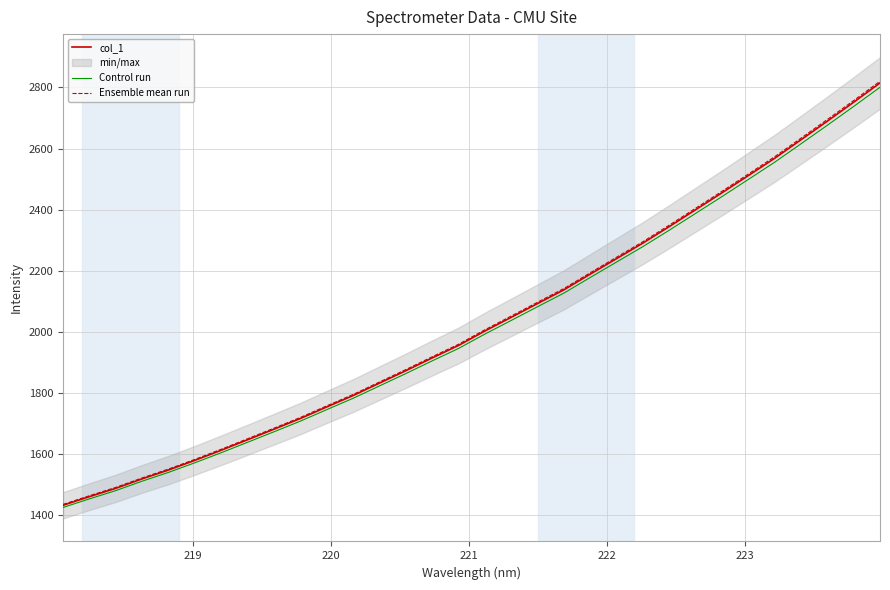

True or false: Ensemble mean run and col_1 intersect in this chart.

False